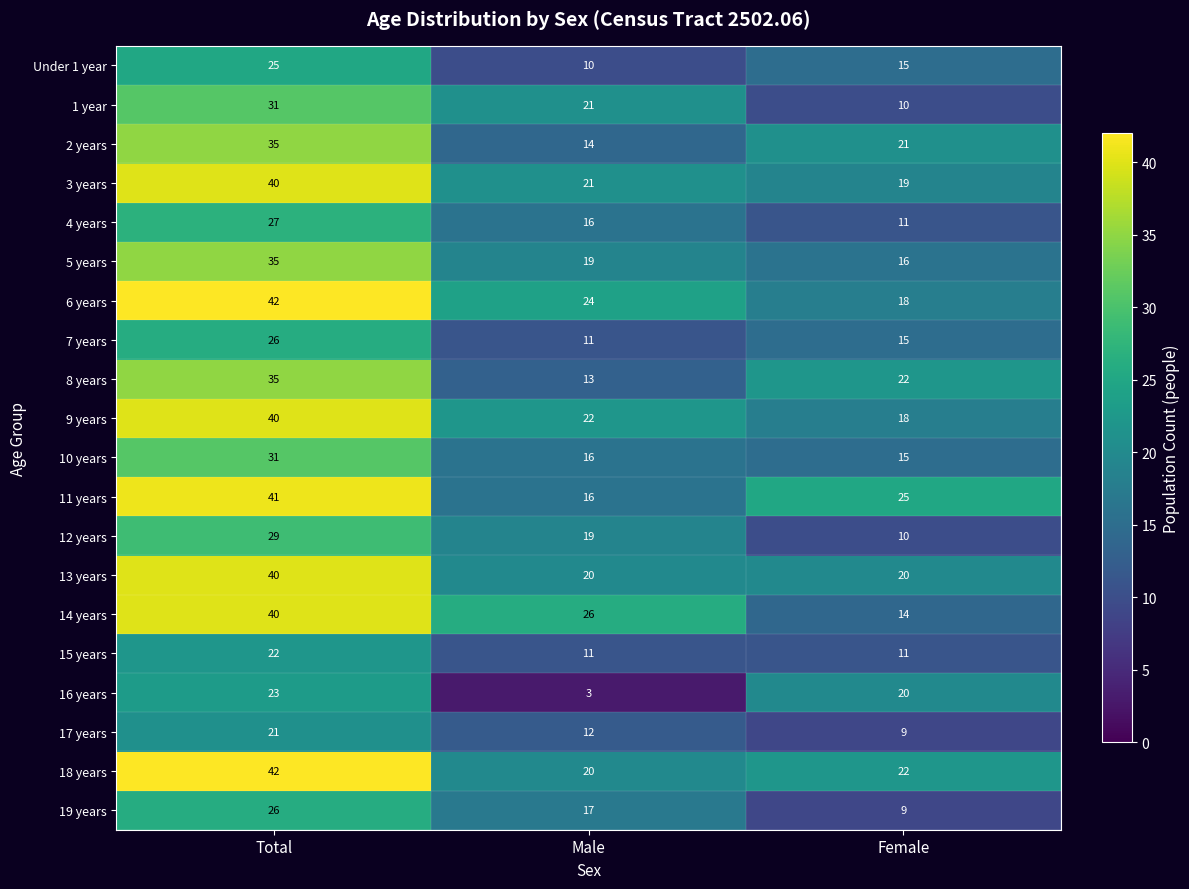

Which series has the widest spread of values?

14 years